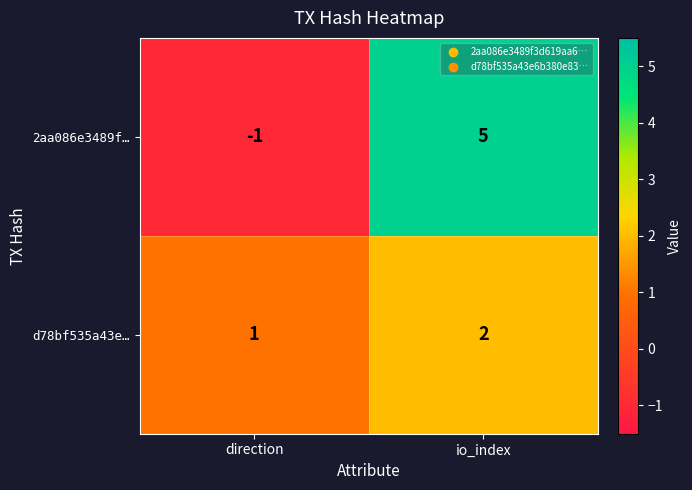

Reading left to right, extract all data points from this chart.

2aa086e3489f…: direction=-1	io_index=5
d78bf535a43e…: direction=1	io_index=2